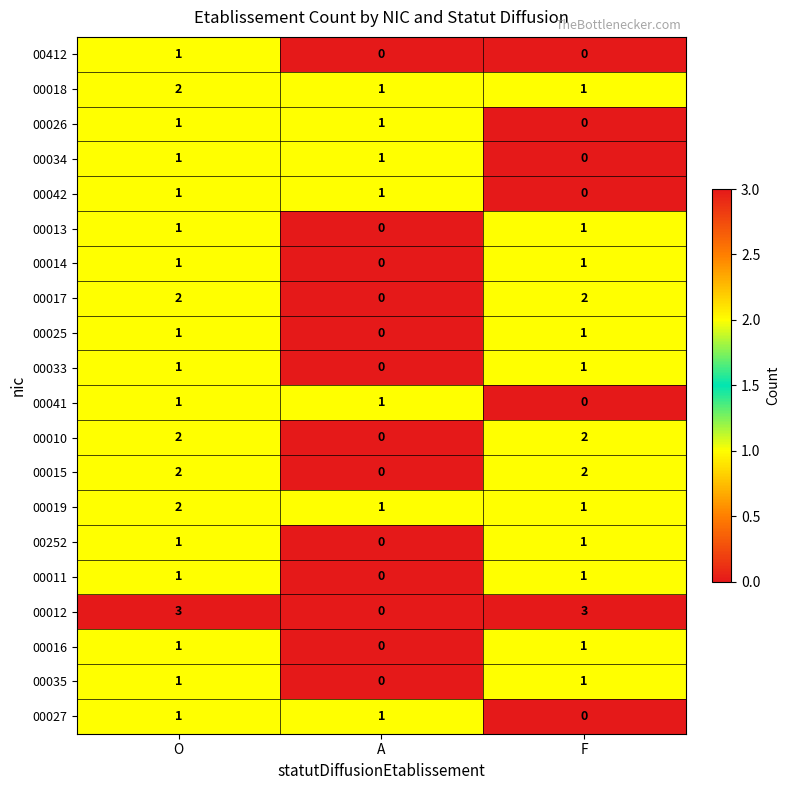

What is the sum of all 00015 values?

4